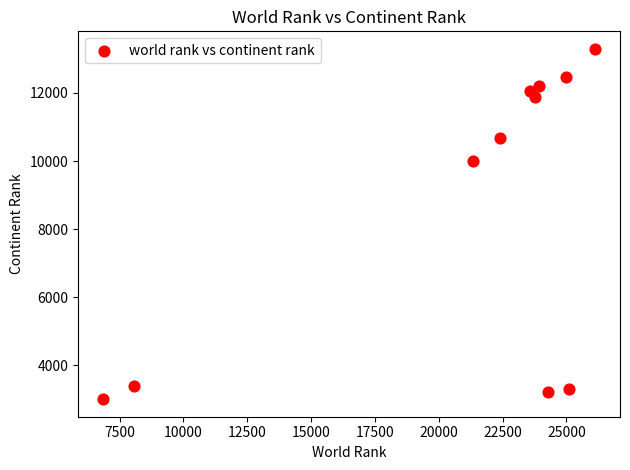

What is the average Y value?

8682